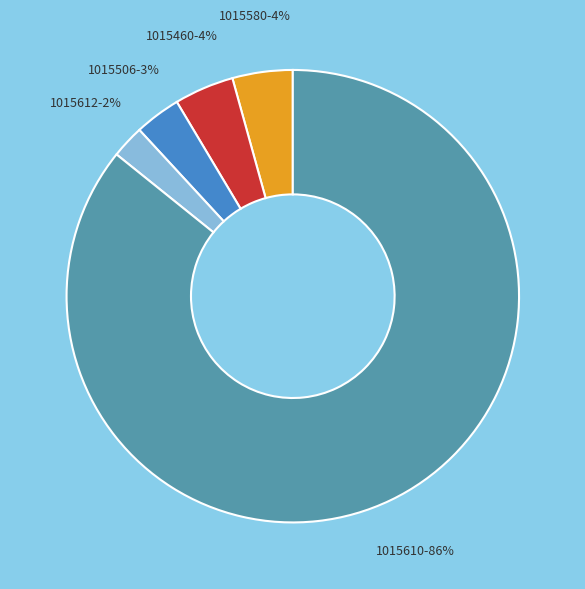

True or false: 1015506 accounts for 12% of the total.

False